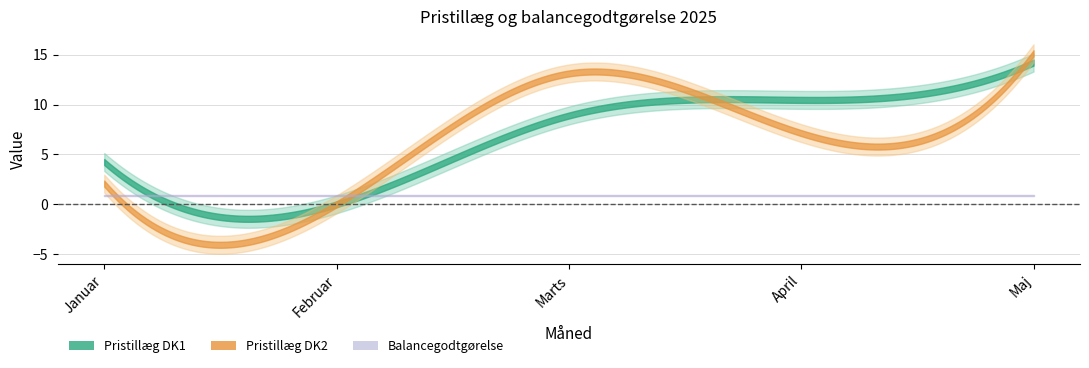

At which label is Pristillæg DK2 closest to 7?

April